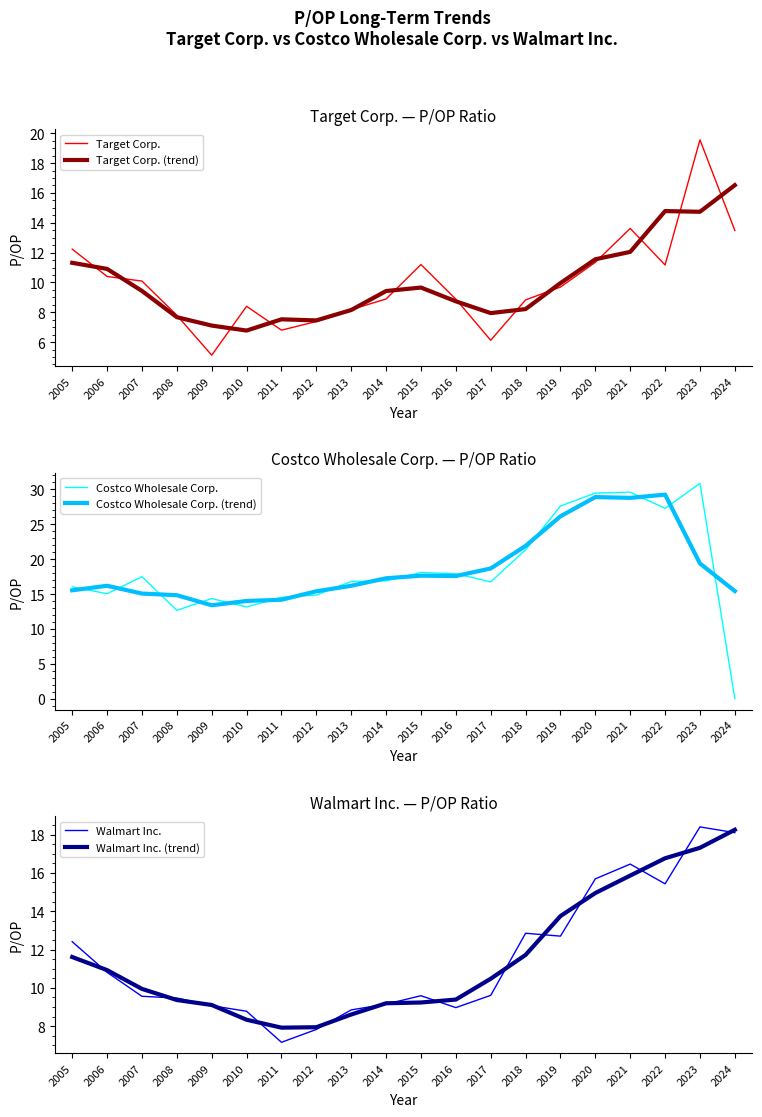

How many times do Costco Wholesale Corp. (trend) and Costco Wholesale Corp. cross each other?

15